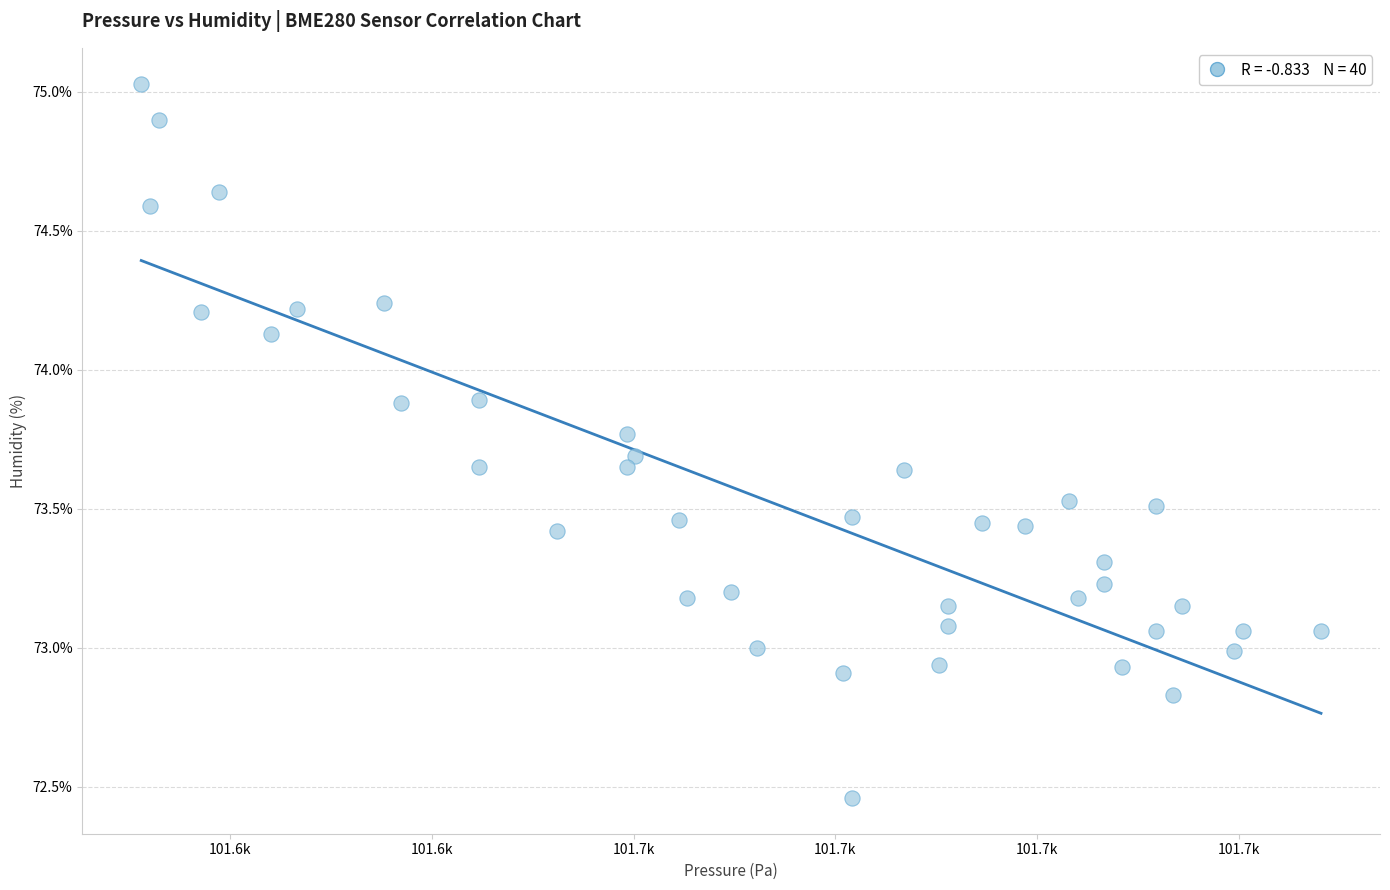

What is the range of X values (max minus min)?

117.0